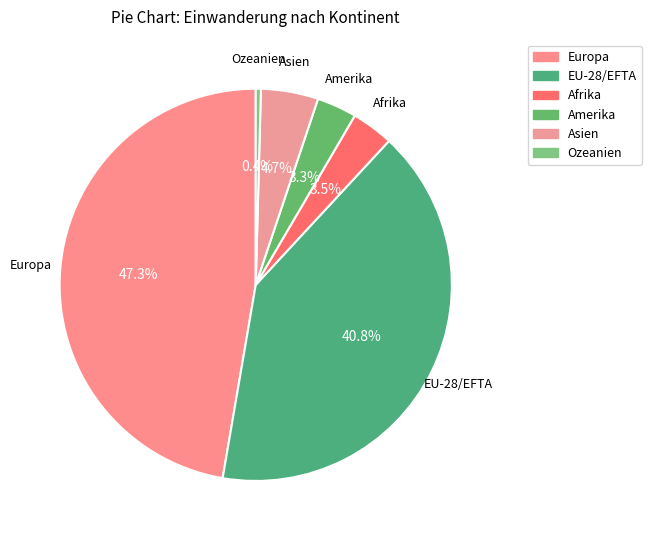

Which category has the smallest portion of the pie?

Ozeanien